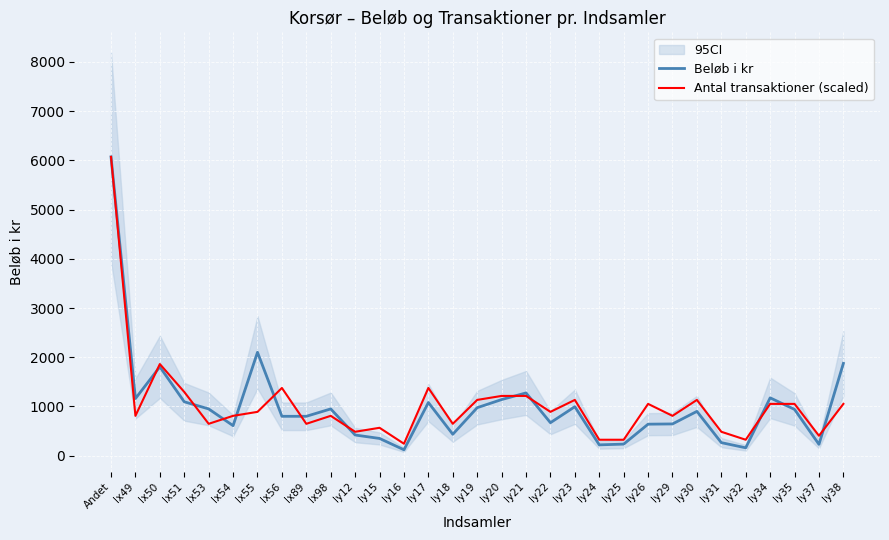

True or false: Beløb i kr and Antal transaktioner (scaled) intersect in this chart.

True